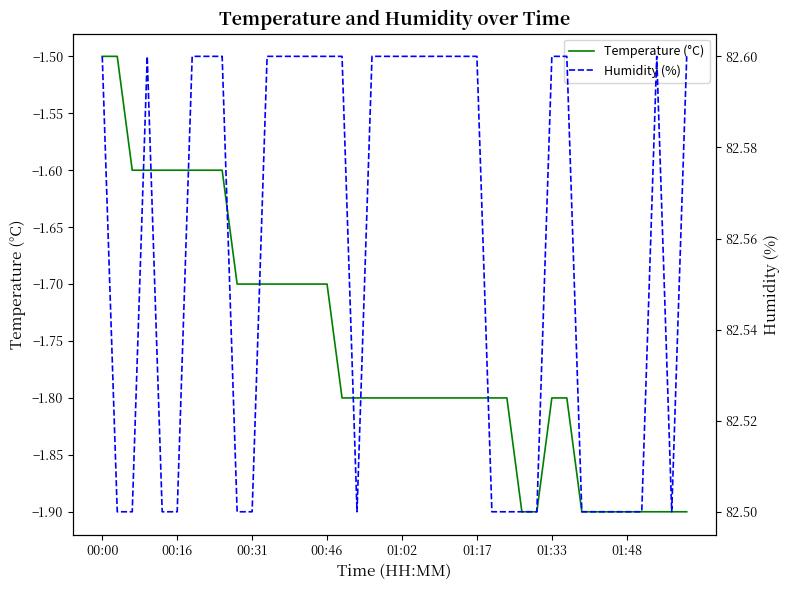

True or false: Temperature (°C) and Humidity (%) intersect in this chart.

False